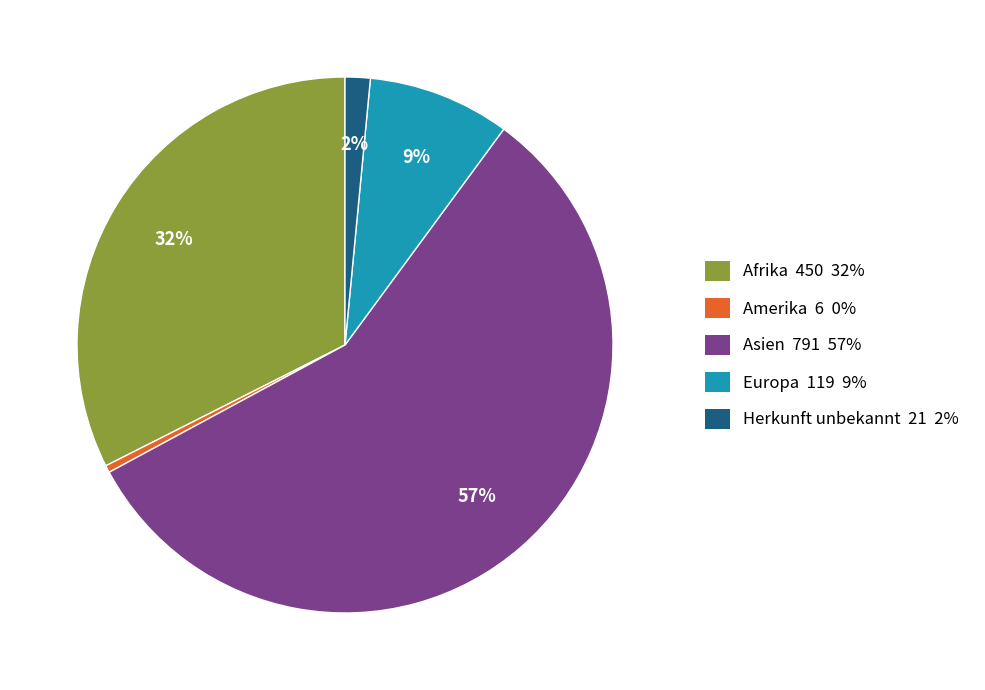

Approximately how many times larger is the value at Europa compared to Asien?

0.2